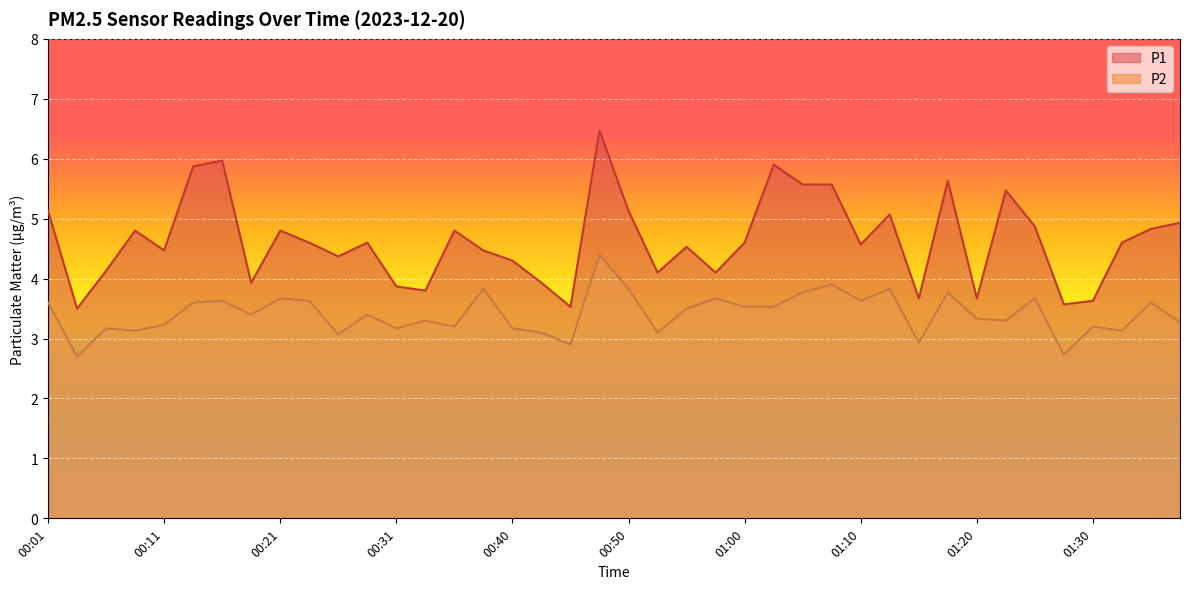

True or false: P1 has a value of 6.3 at 01:00.

False